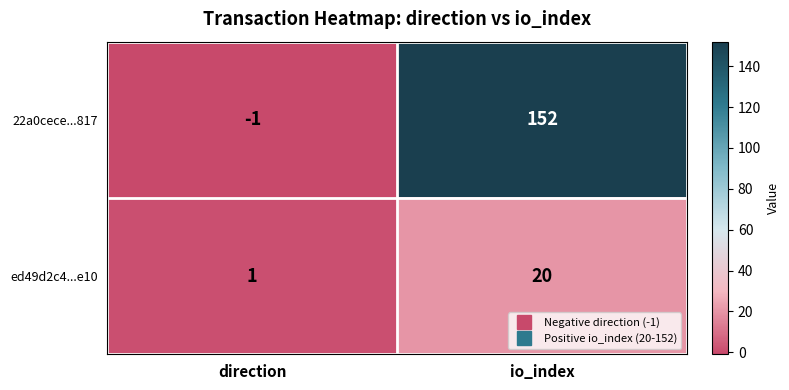

Which category has the lowest value in the 22a0cece...817 series?

direction